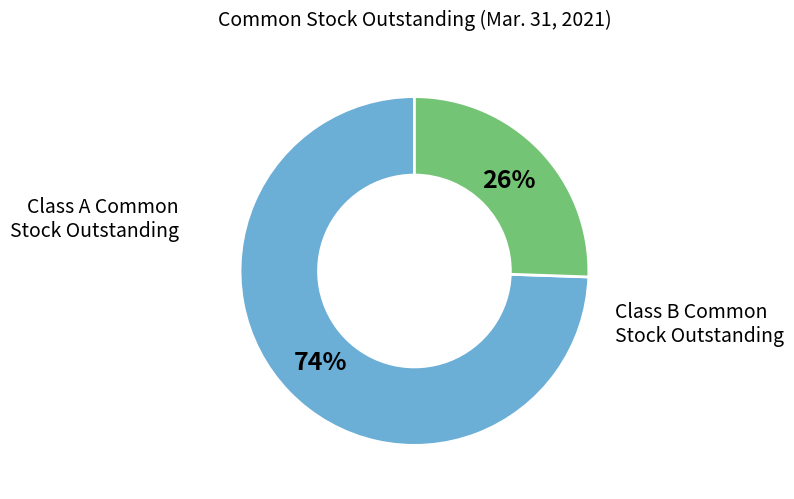

Does any single category account for the majority?

Yes